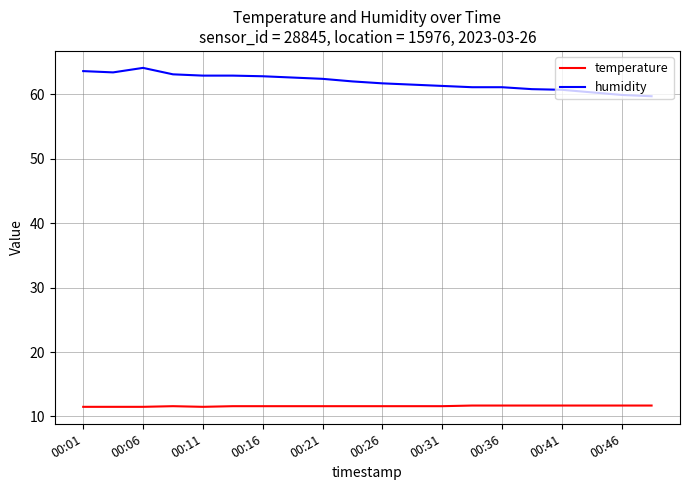

What is the difference between the maximum and minimum values in the humidity series?

4.4